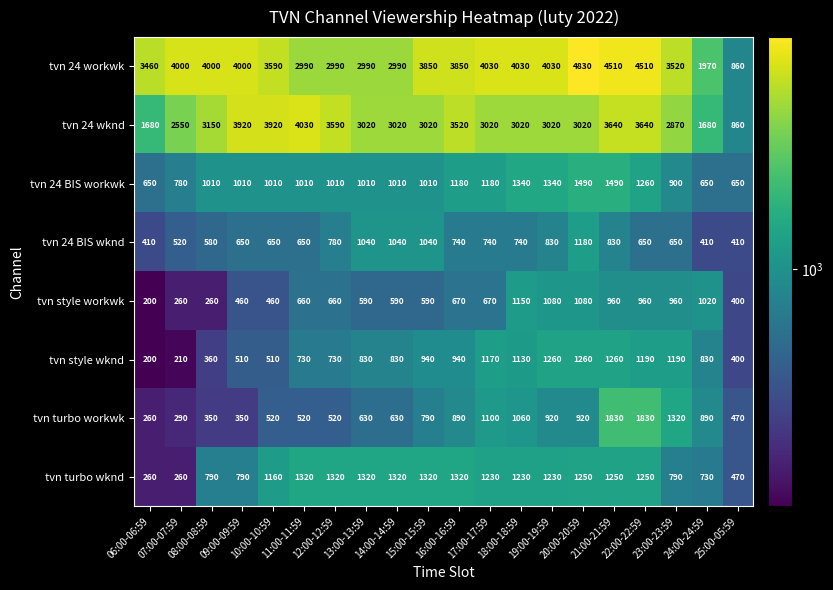

What is the difference between the highest and lowest values at 12:00-12:59?

3070